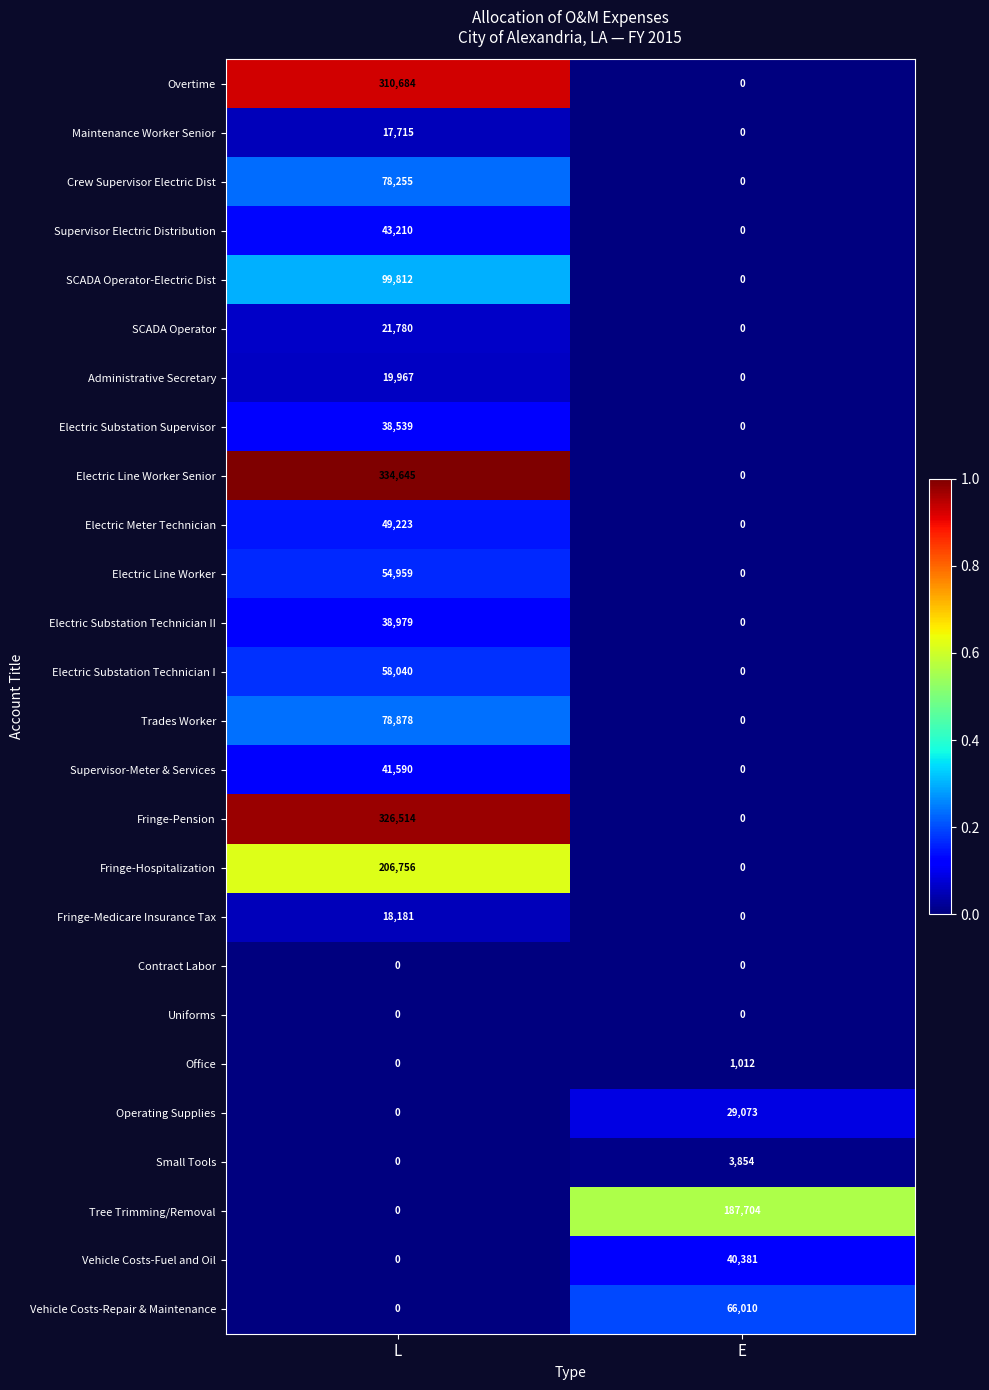

Rank the categories by Crew Supervisor Electric Dist value from lowest to highest.

E, L